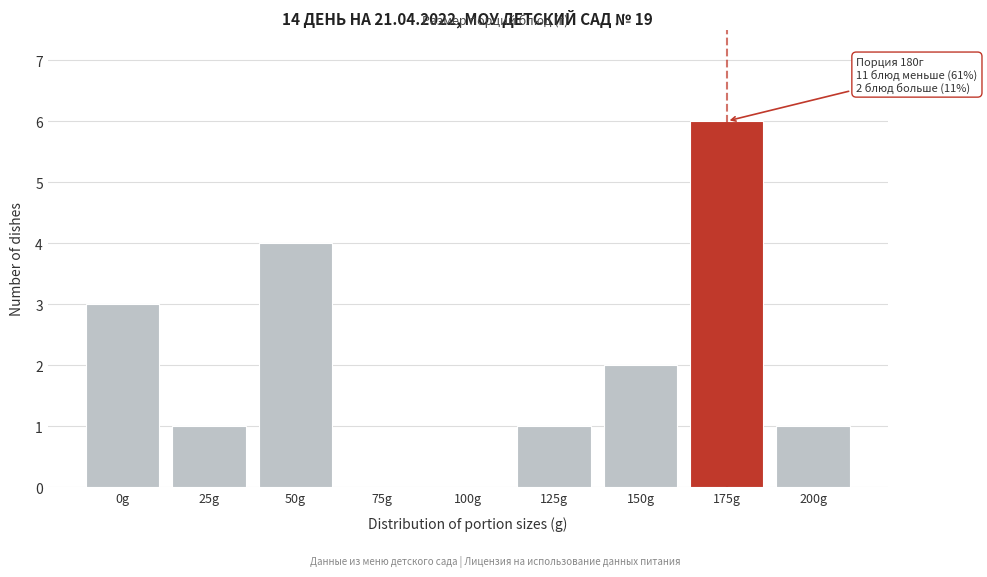

Reading right to left, what are all the values shown in this chart?

200g=1	175g=6	150g=2	125g=1	100g=0	75g=0	50g=4	25g=1	0g=3